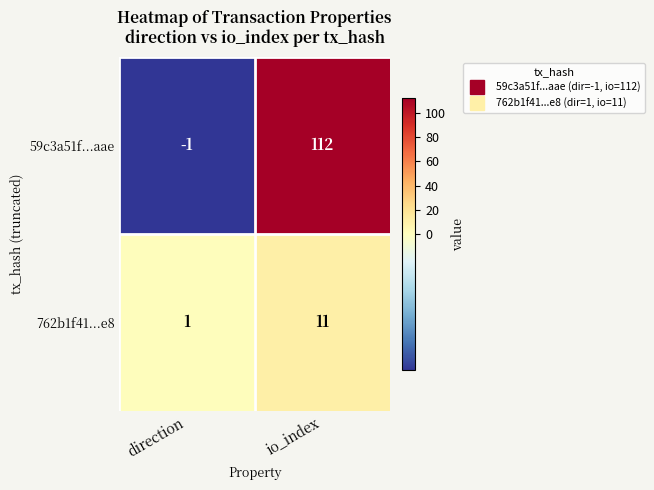

What is the greatest value displayed?

112